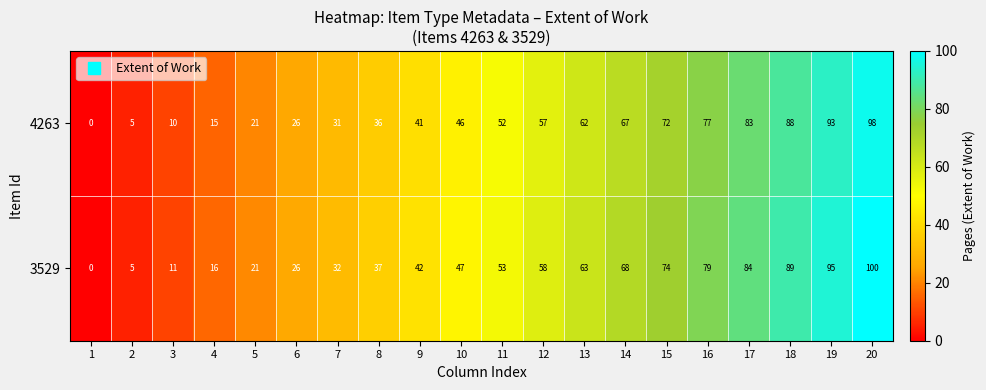

The 3529 series shows 53 at 11. True or false?

True